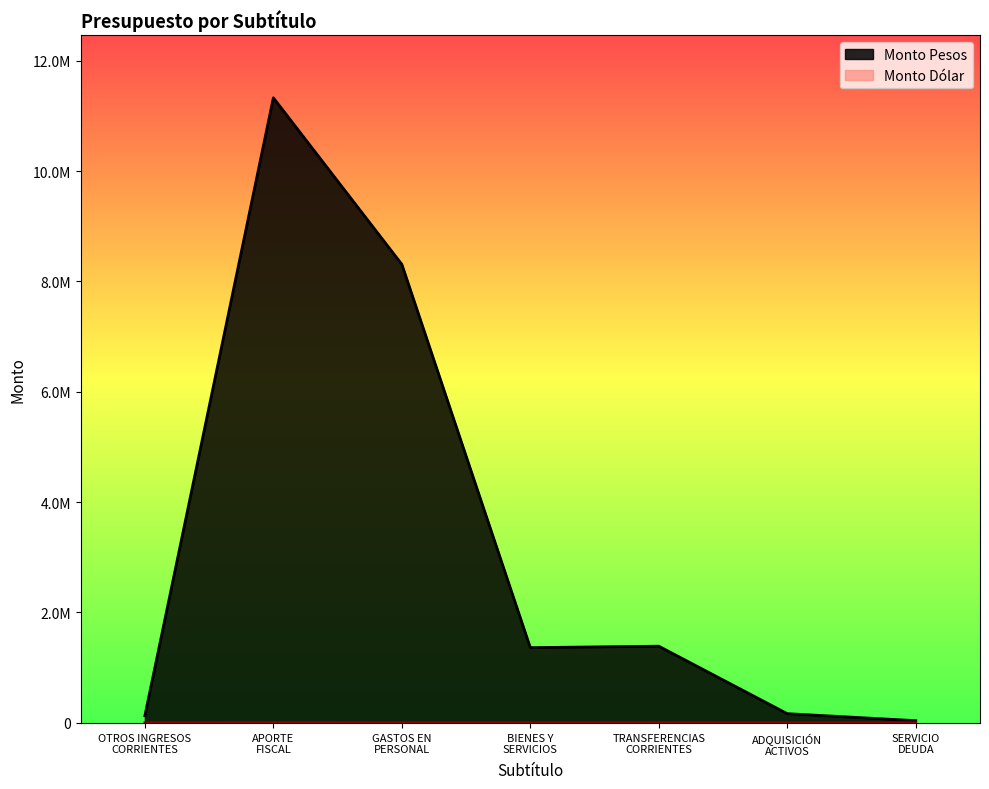

Which series has the widest spread of values?

Monto Pesos